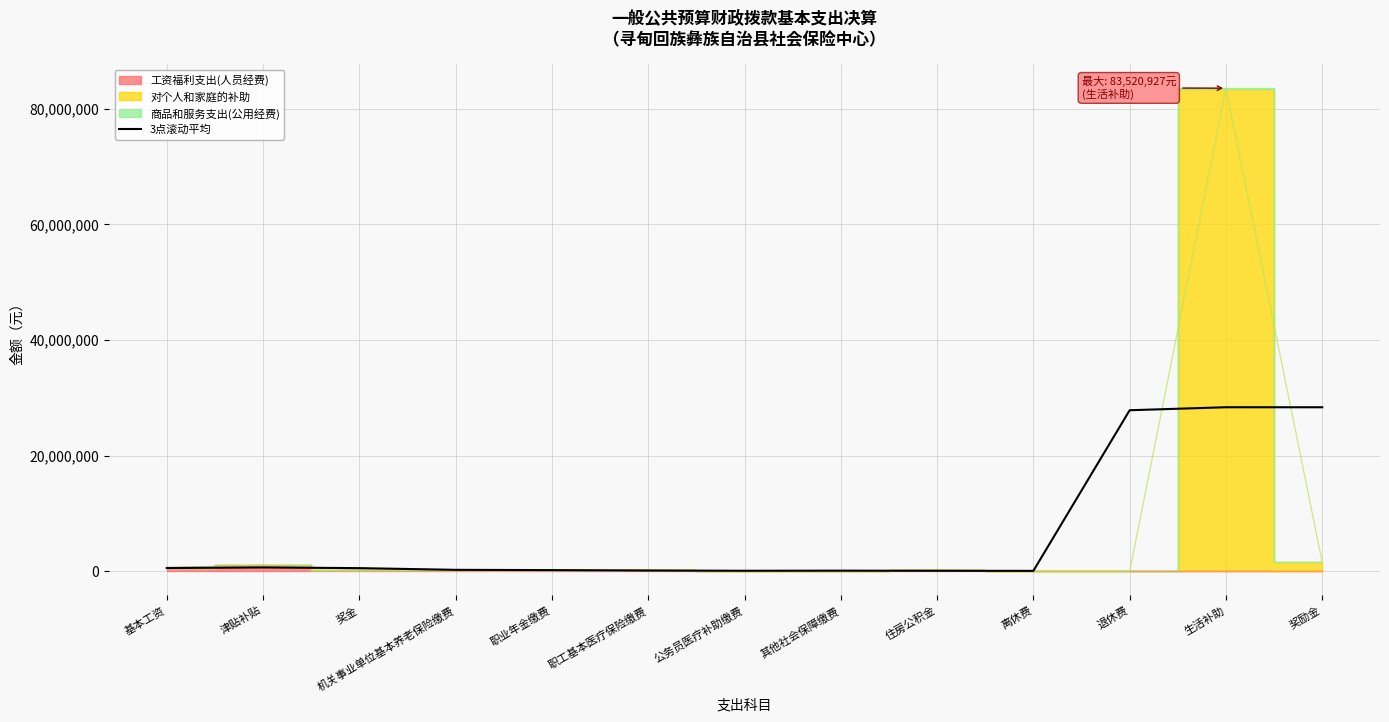

How many interior local valleys (lower than both neighbors) does the data have?

2